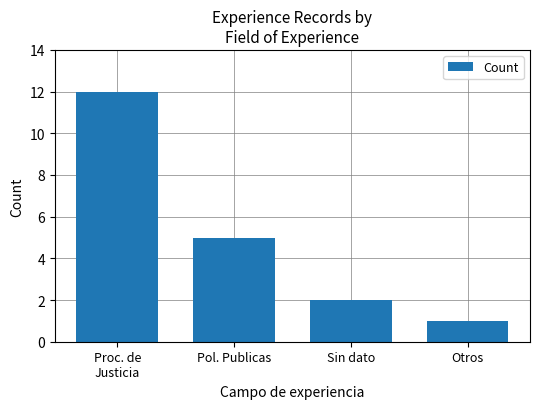

What is the ratio of the value at Sin dato to the value at Proc. de
Justicia?

0.2